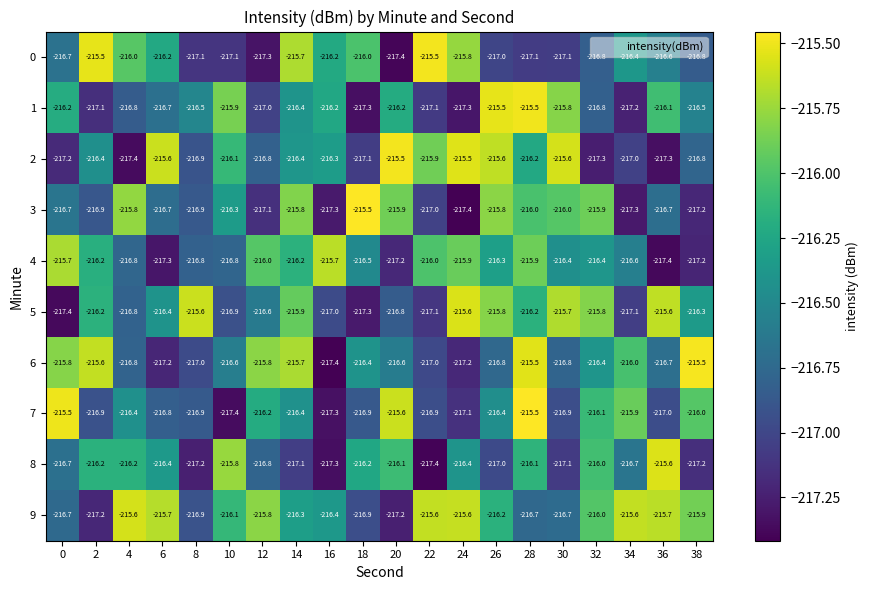

Is the value of 8 at 36 greater than the value of 3 at 2?

Yes